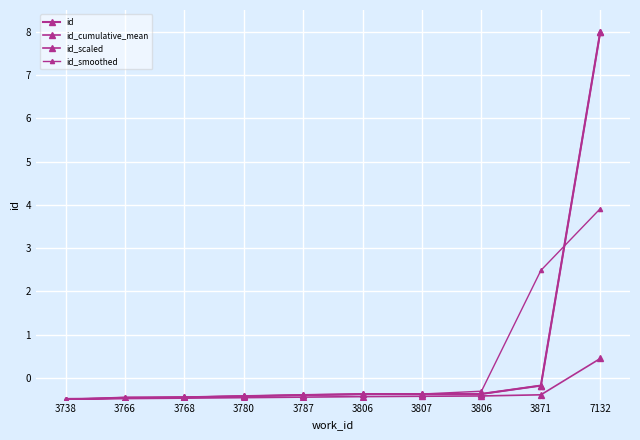

Does the chart have visible grid lines?

Yes